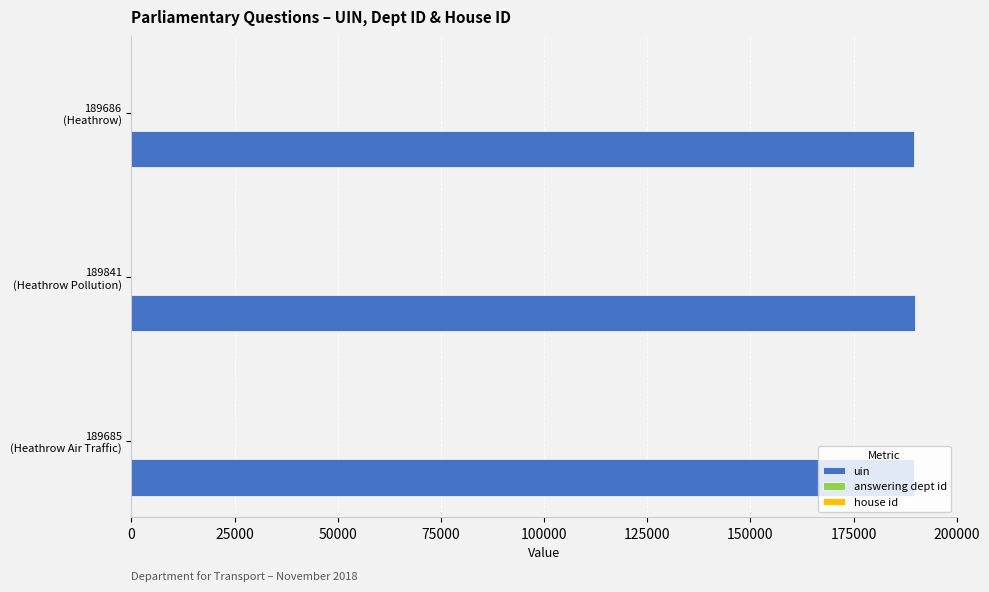

What is the sum of all uin values?

569212